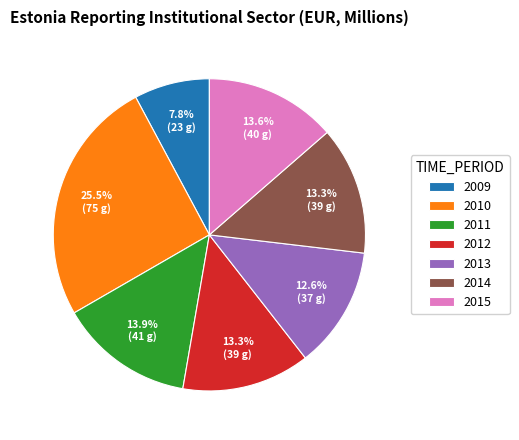

Count the number of slices in the pie.

7